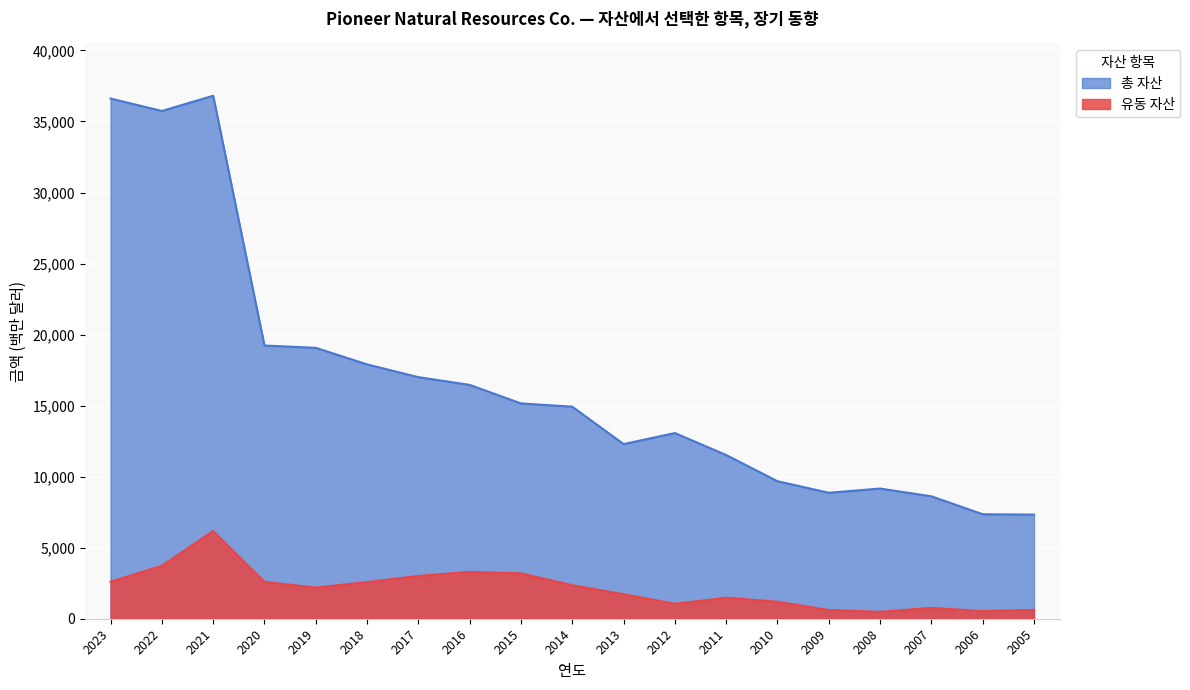

What is the spread (max minus min) of values at 2012?

12019